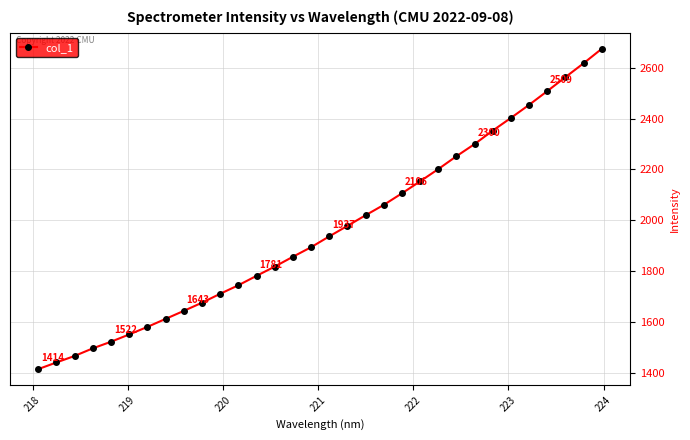

What is the difference between the maximum and minimum values?

1261.5